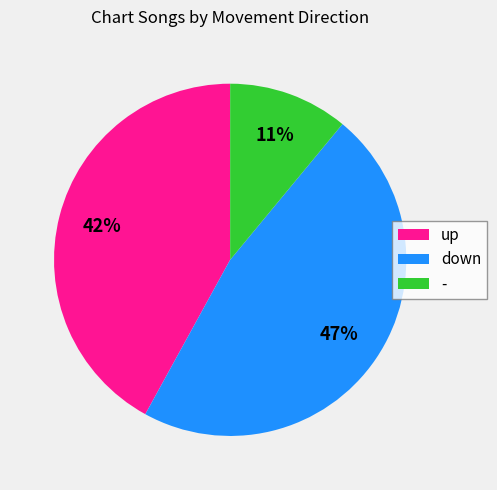

The - slice represents 11% of the pie. True or false?

True